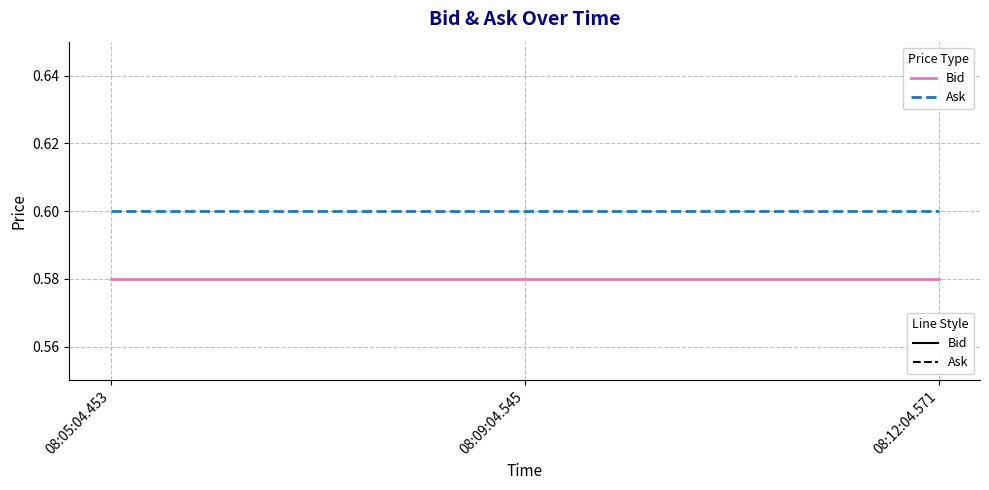

What are all the series names shown in the legend?

Bid, Ask